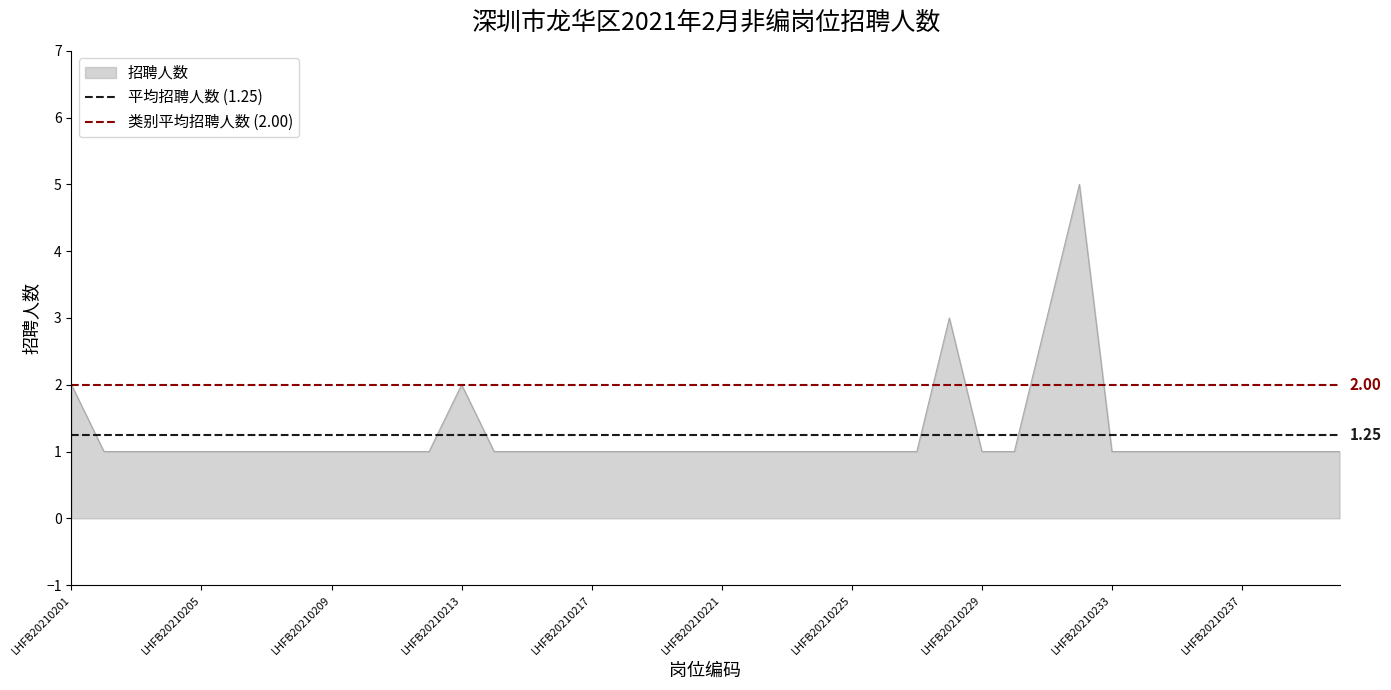

What is the average value of the 类别平均招聘人数 (2.00) series?

2.0